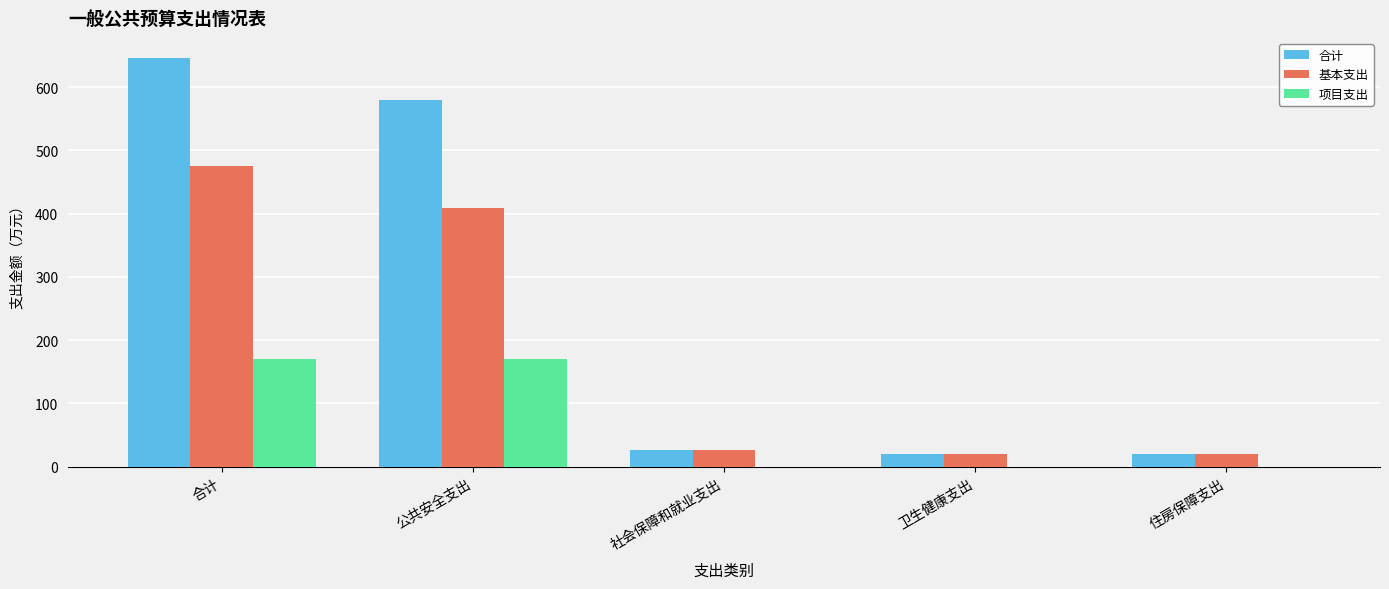

What are all the series names shown in the legend?

合计, 基本支出, 项目支出